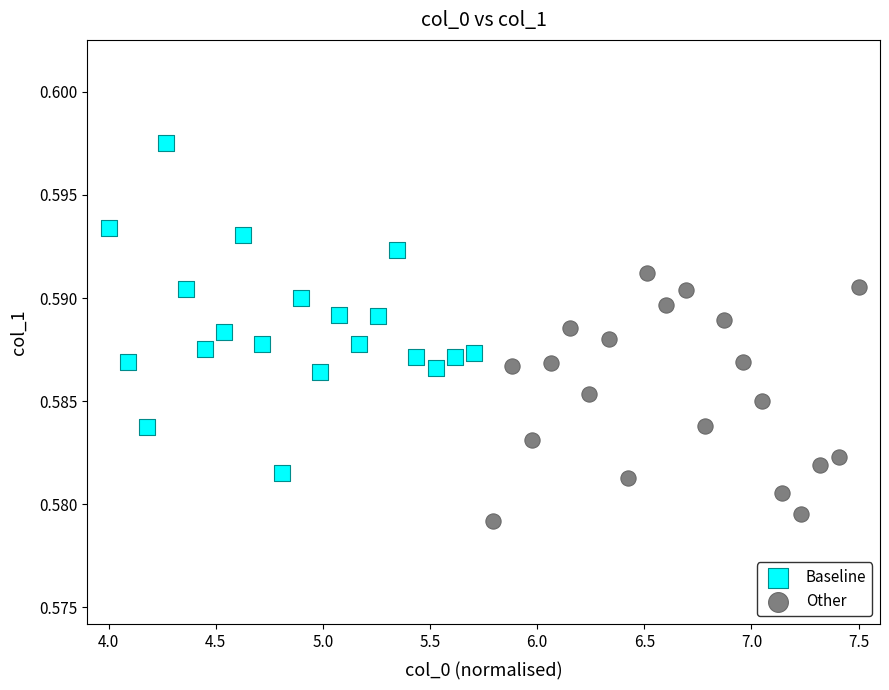

Which series contains the lowest Y value?

Other